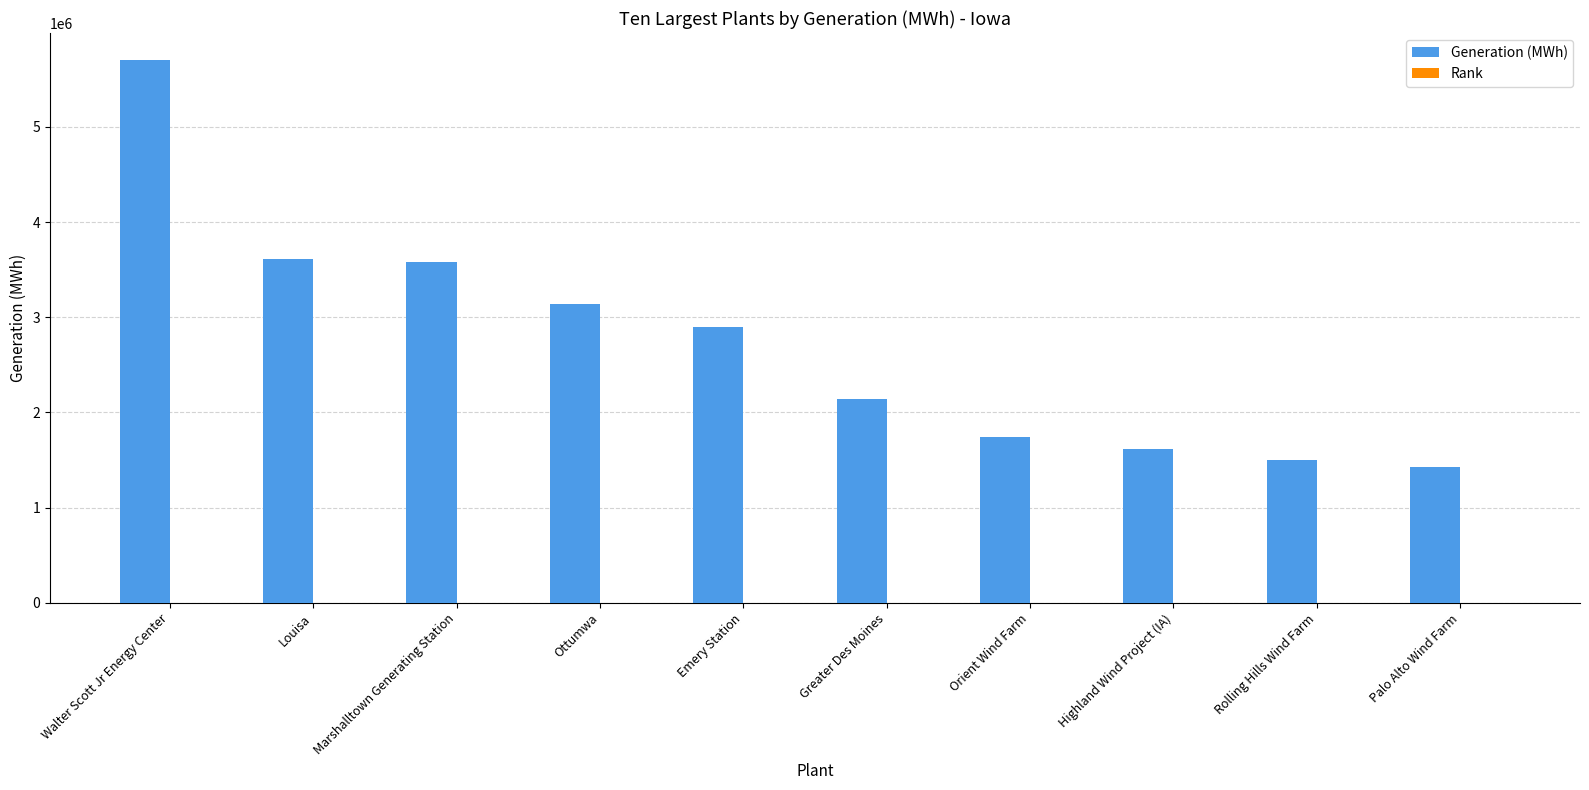

The Generation (MWh) series shows 2187234 at Rolling Hills Wind Farm. True or false?

False